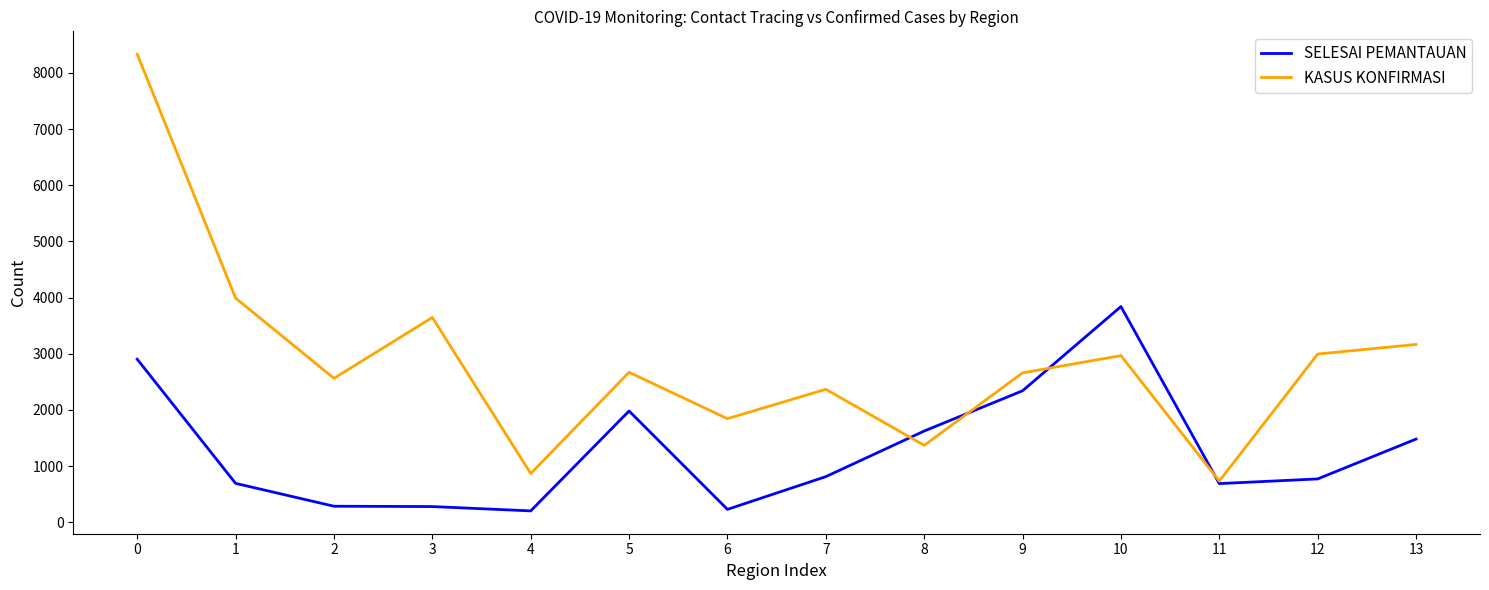

The KASUS KONFIRMASI series shows 3645 at 3. True or false?

True